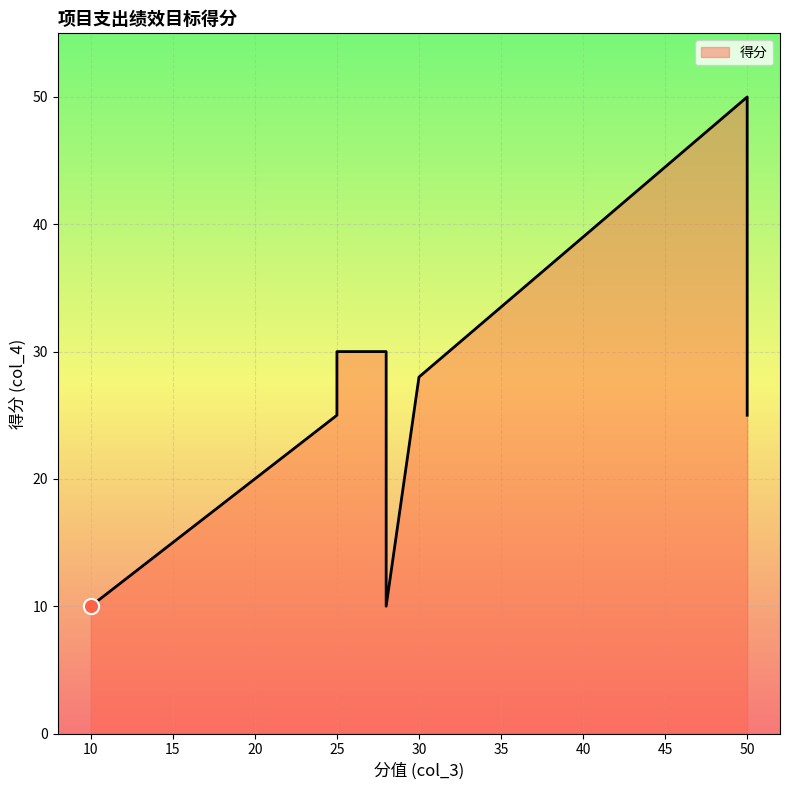

Between 50 and 10, which is larger?

50